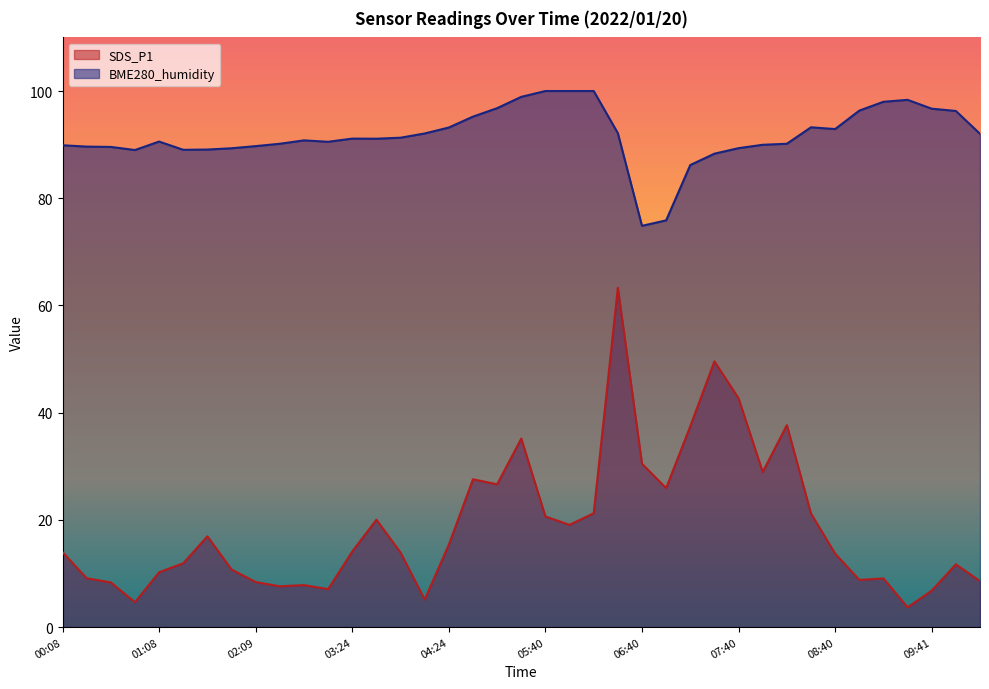

List the series in order of their peak value, lowest first.

SDS_P1, BME280_humidity